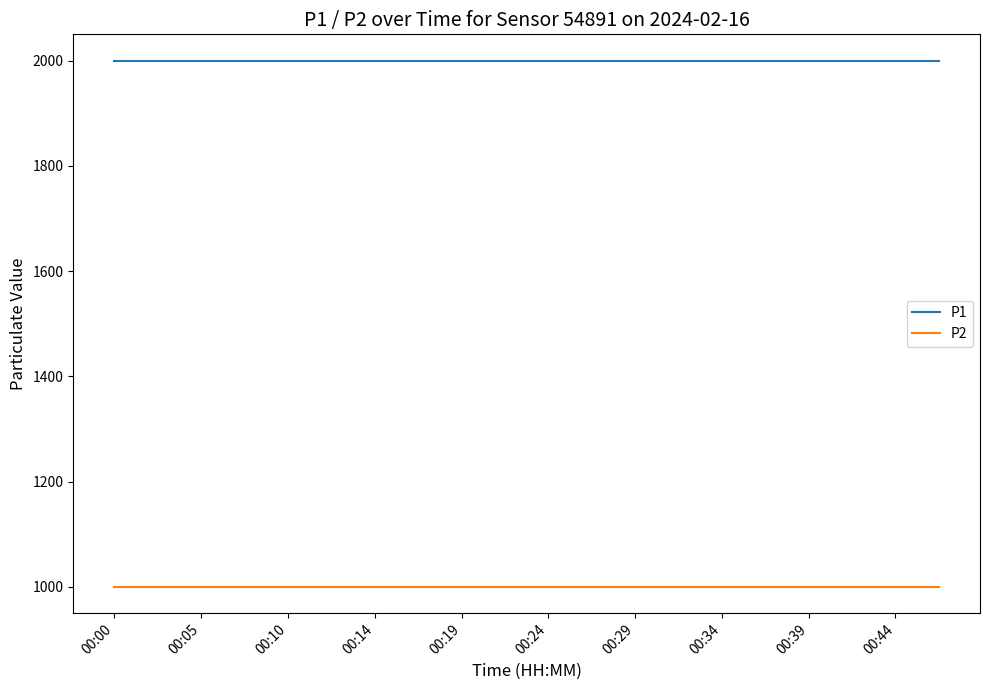

True or false: P1 and P2 cross at least once.

False